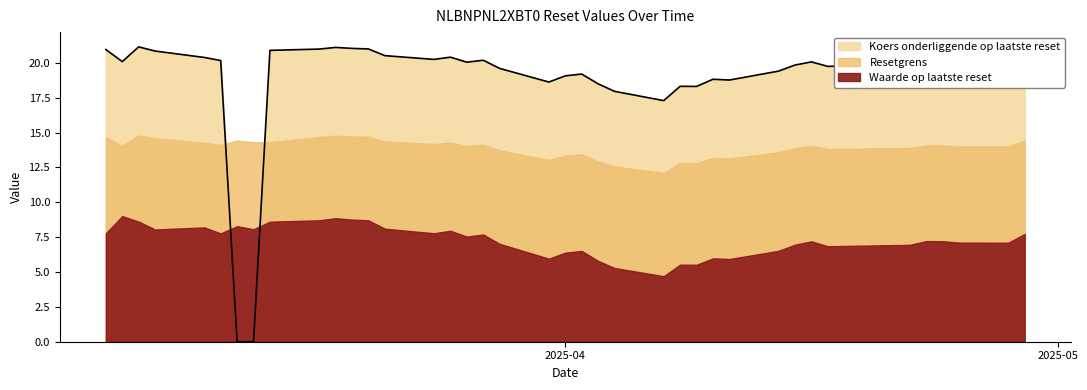

The value of Resetgrens at 2025-04-16 is 14.0. True or false?

True